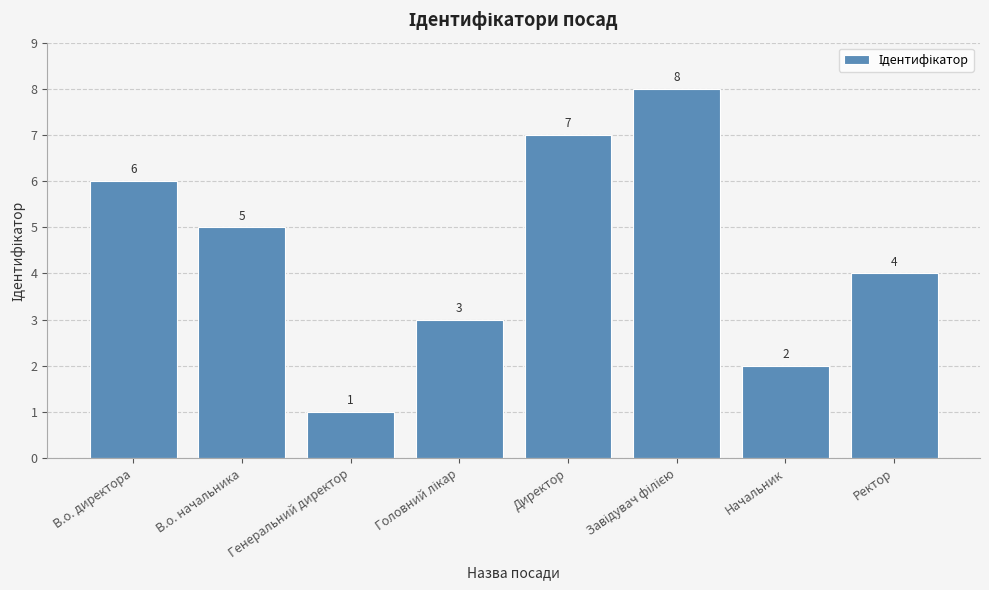

Between В.о. директора and Генеральний директор, which is larger?

В.о. директора